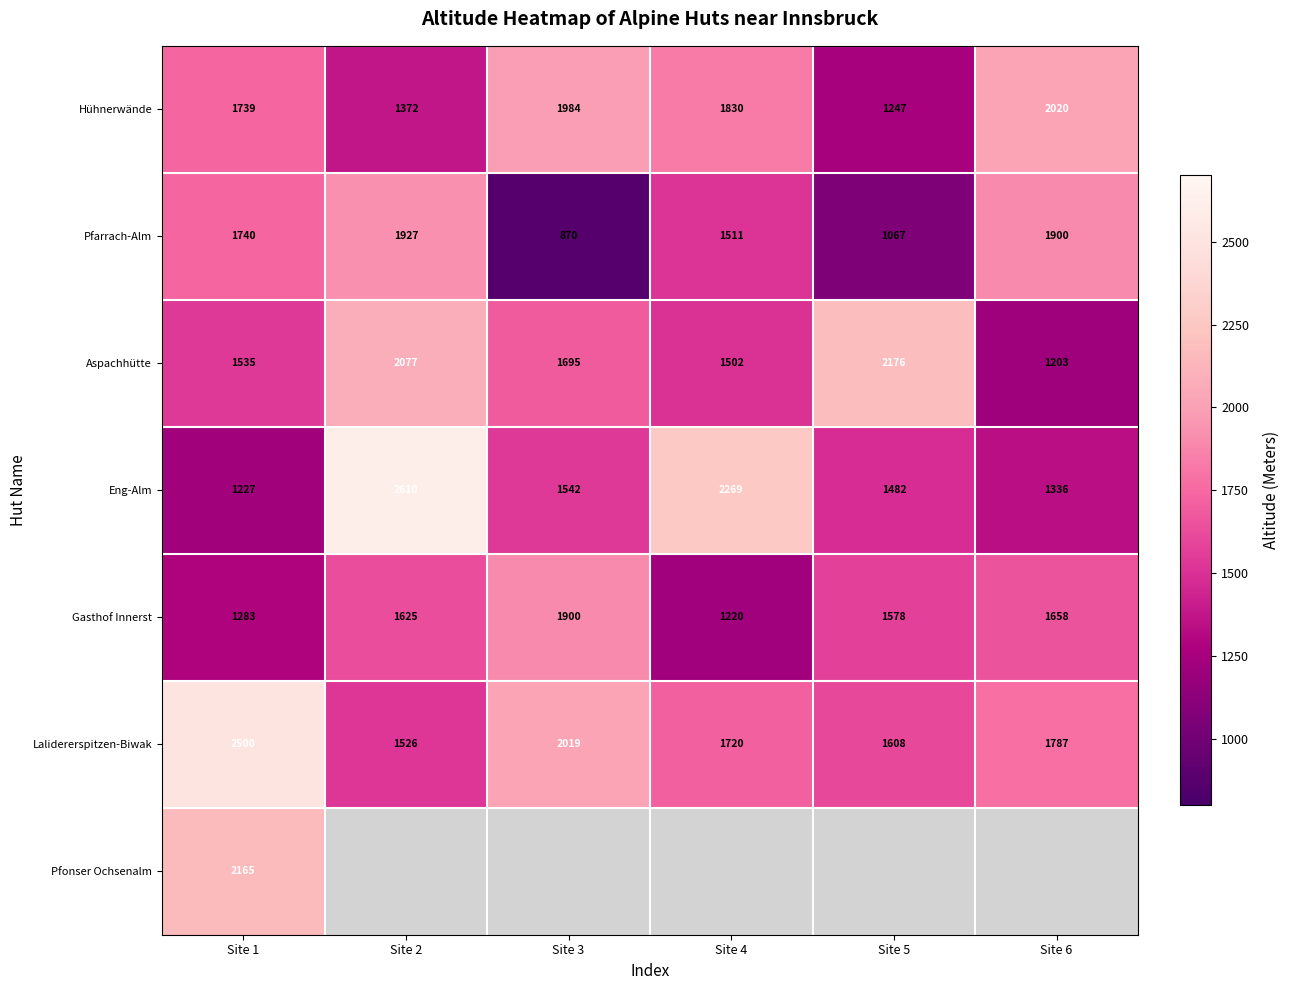

Which category has the highest value in the Pfarrach-Alm series?

Site 2